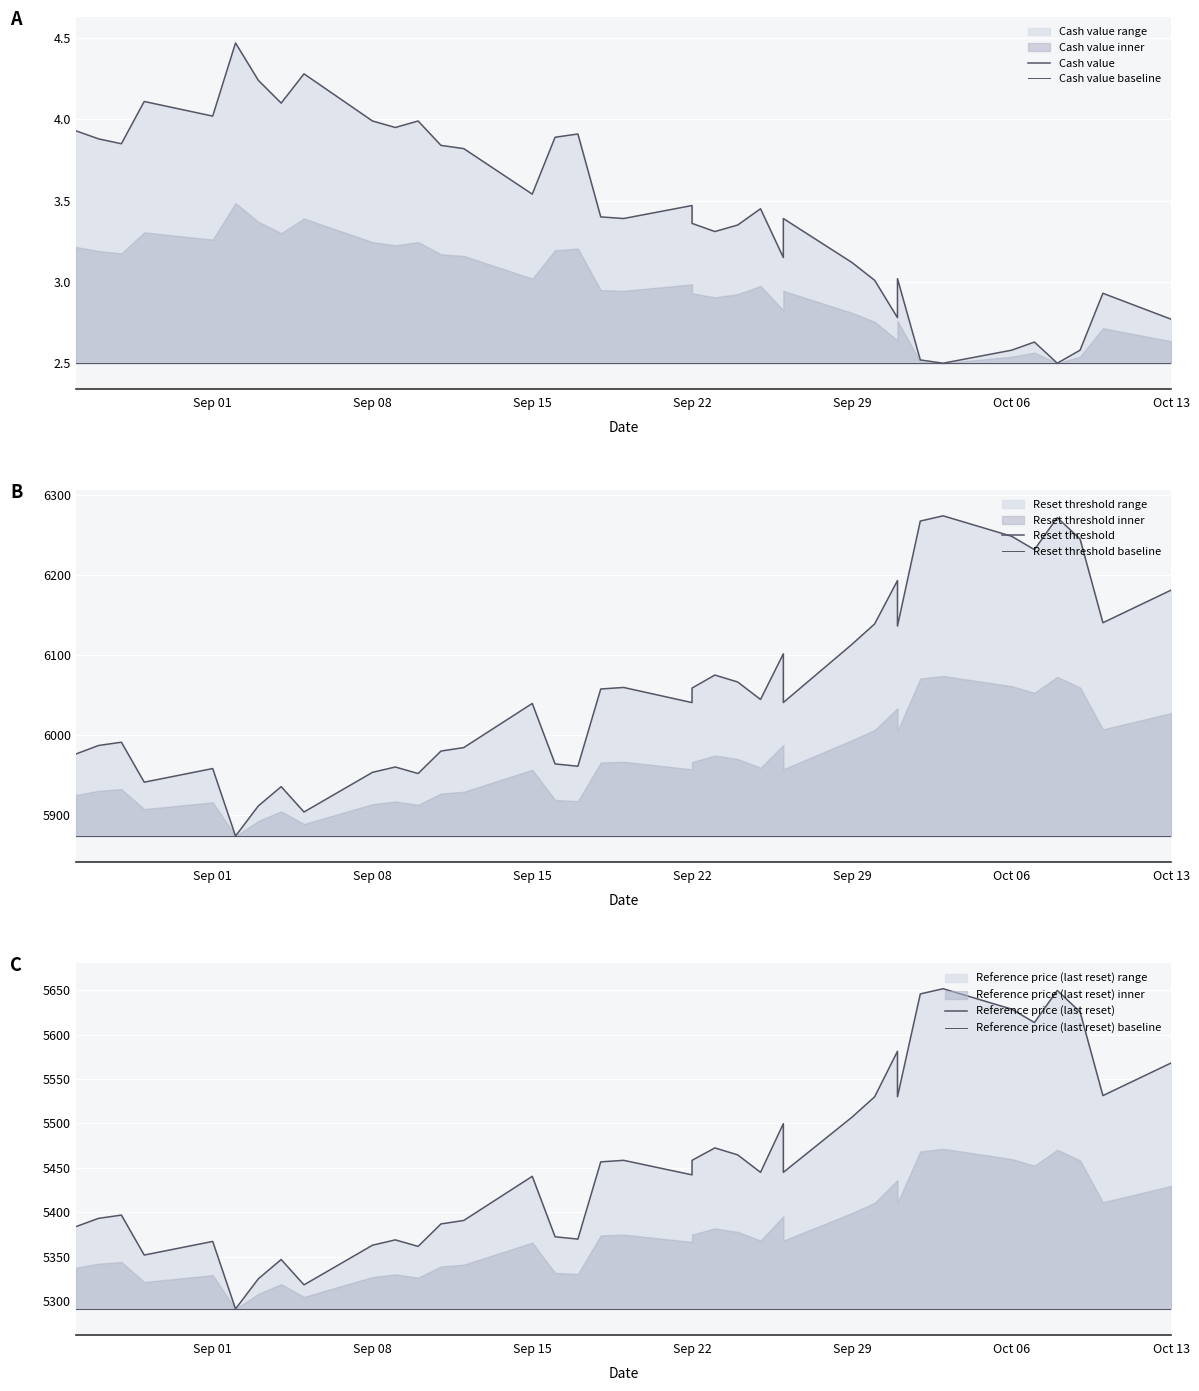

Which series has the largest range (max minus min)?

Reset threshold